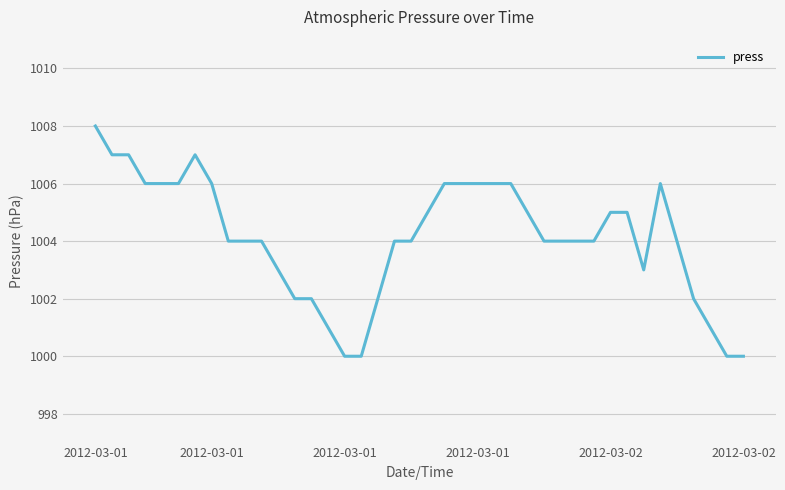

What is the greatest value displayed?

1008